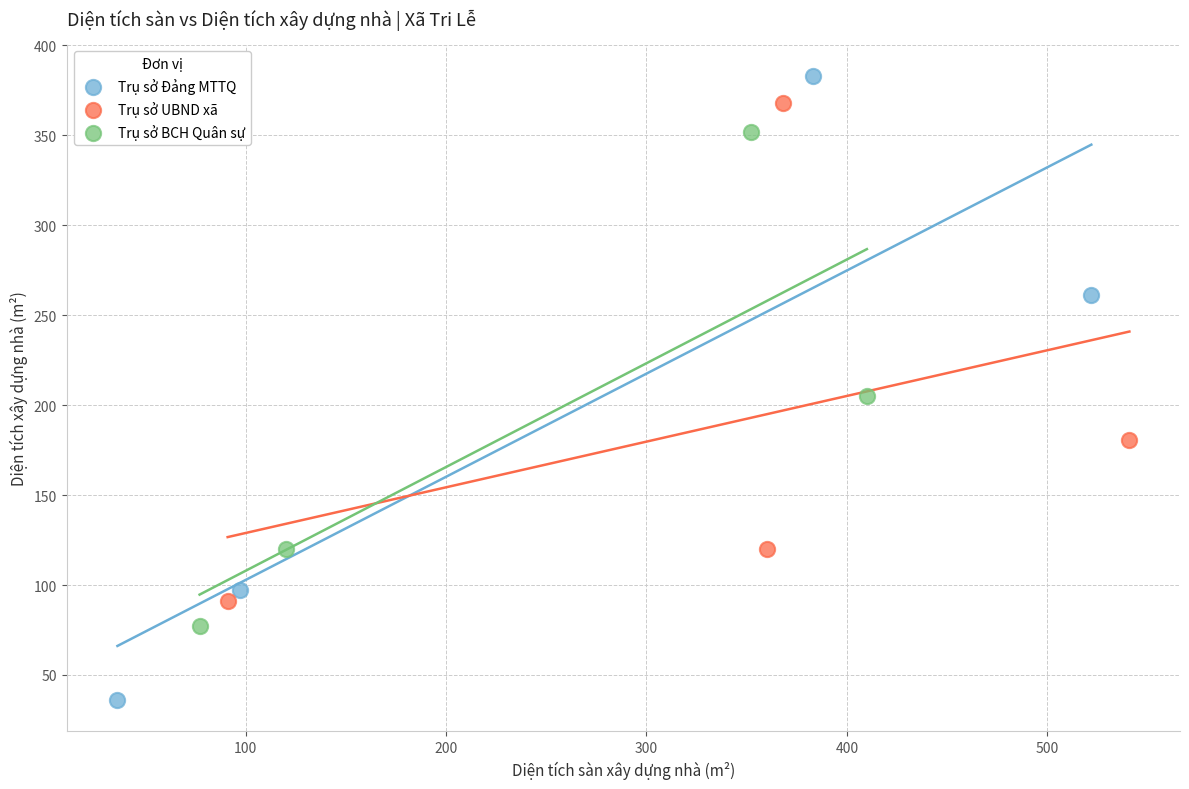

Which series has the widest spread of Y values?

Trụ sở Đảng MTTQ